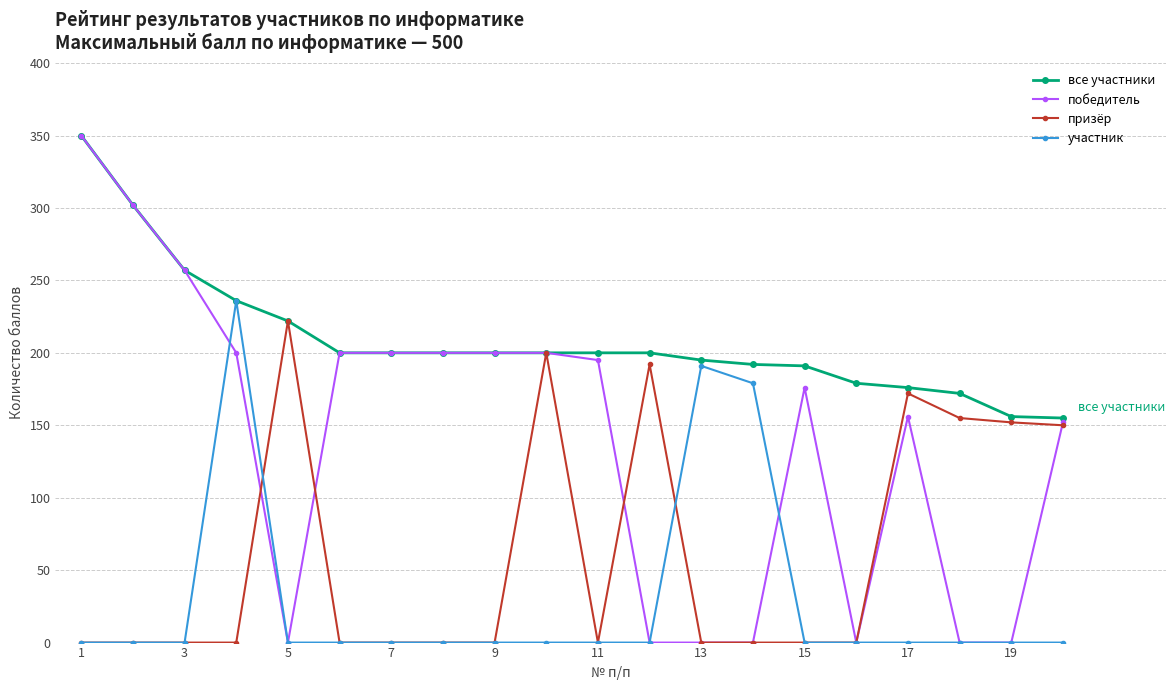

True or false: победитель and участник cross at least once.

True